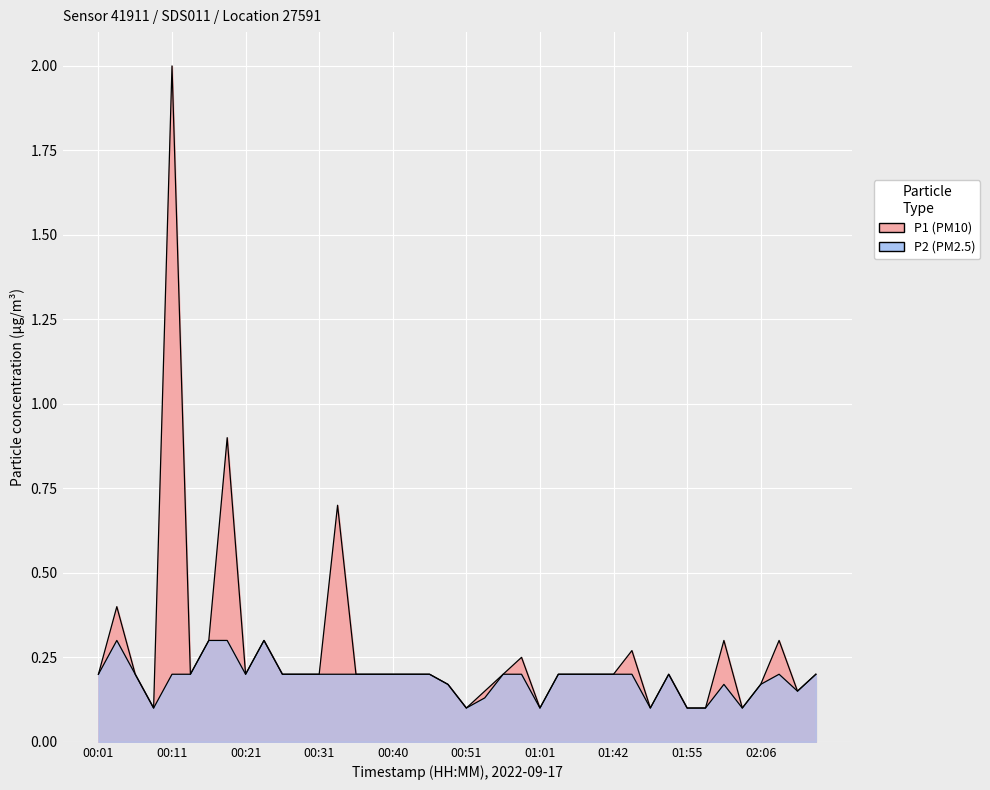

What is the approximate value of P2 at 02:13?

0.1